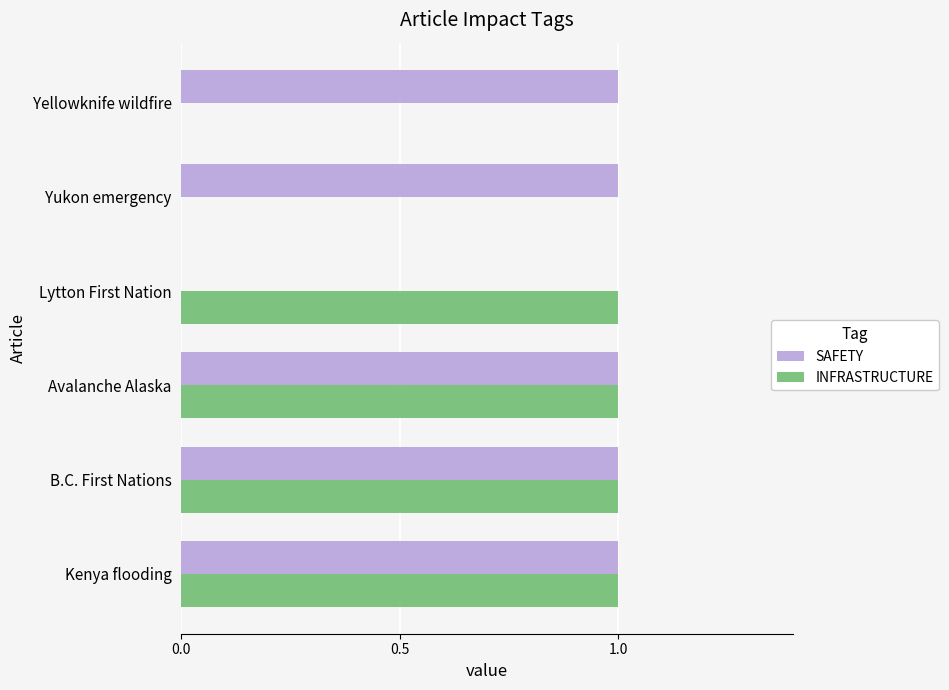

Which series has the largest total across all categories?

SAFETY